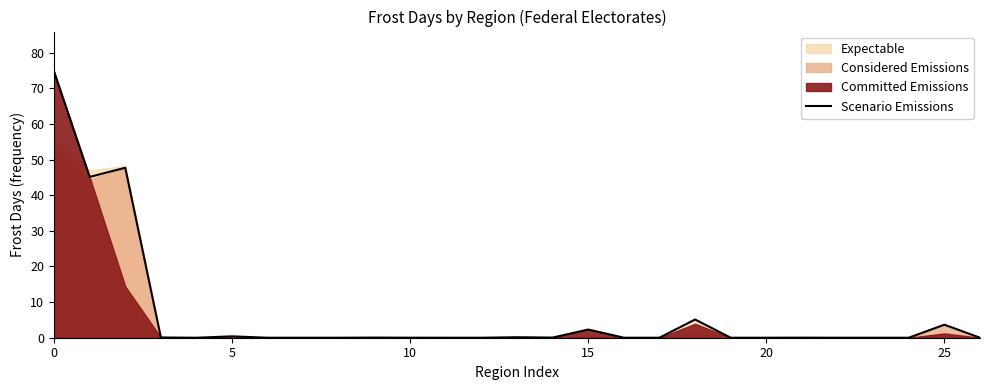

True or false: the data shows 0.2 at 13.

False